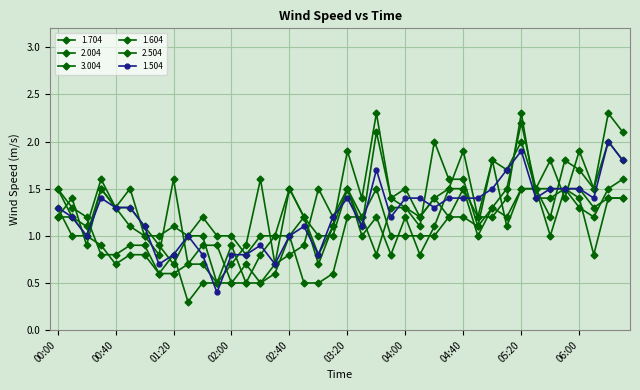

Count the number of categories in the chart.

40